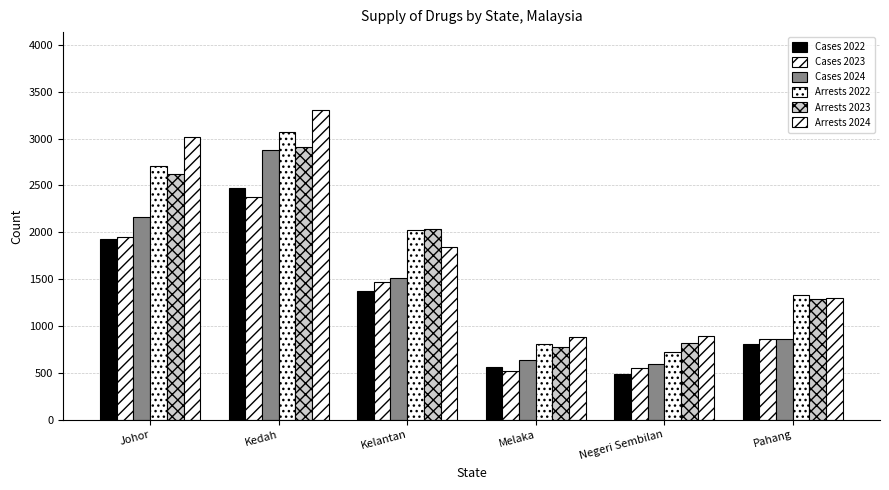

How many bars are there in total?

36